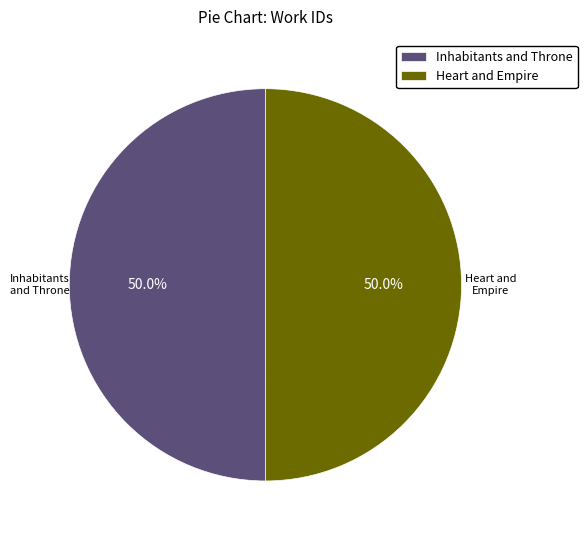

How many segments does this pie chart have?

2